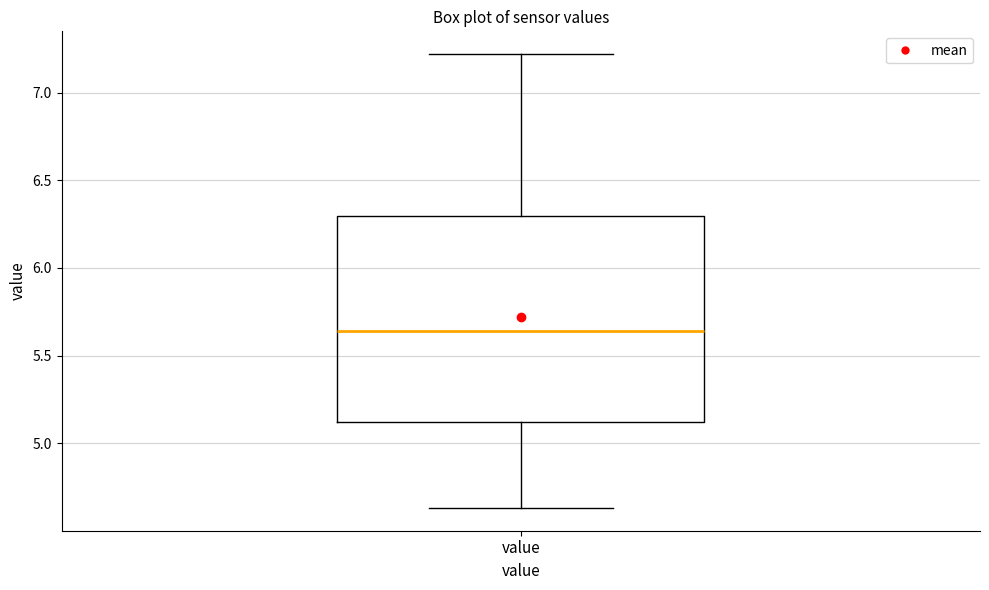

Where does the upper whisker of the box for value end on the y-axis? The values are not printed on the chart, so give them approximately, as read against the axis.

7.20